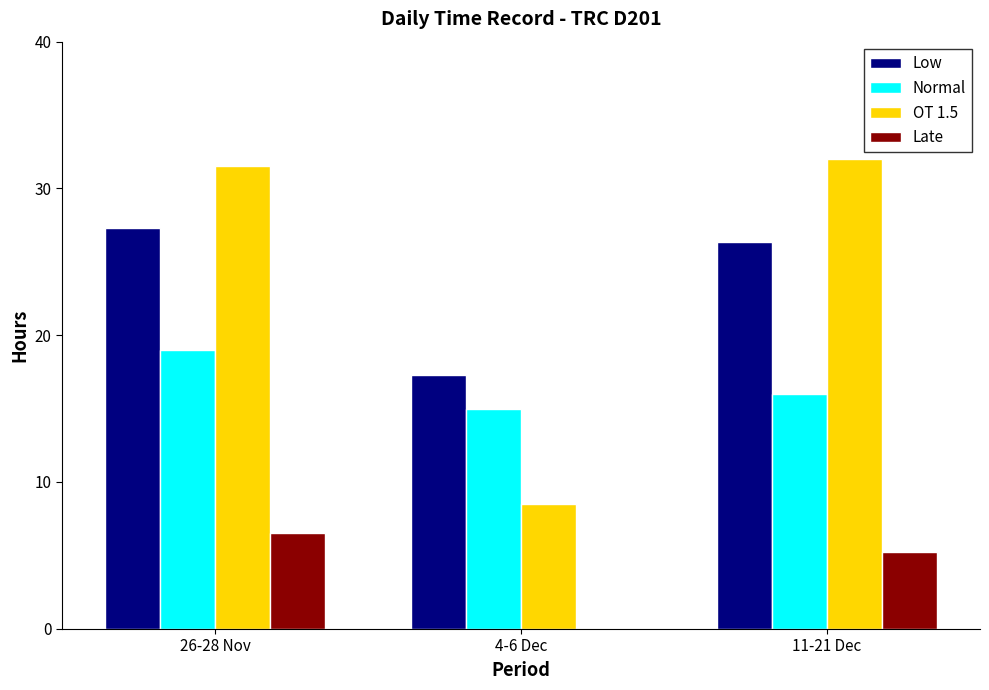

At which category is the sum across all series the highest?

26-28 Nov